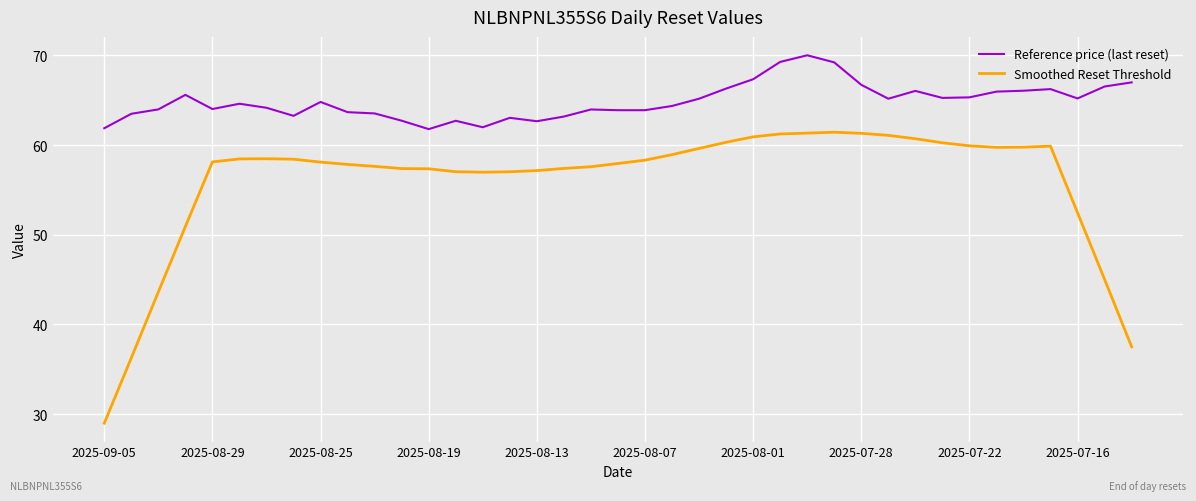

What is the maximum value shown in the chart?

70.0